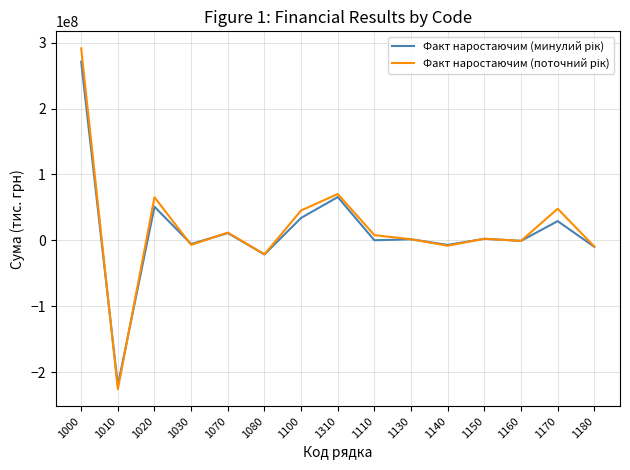

What is the greatest value displayed?

291306772.6